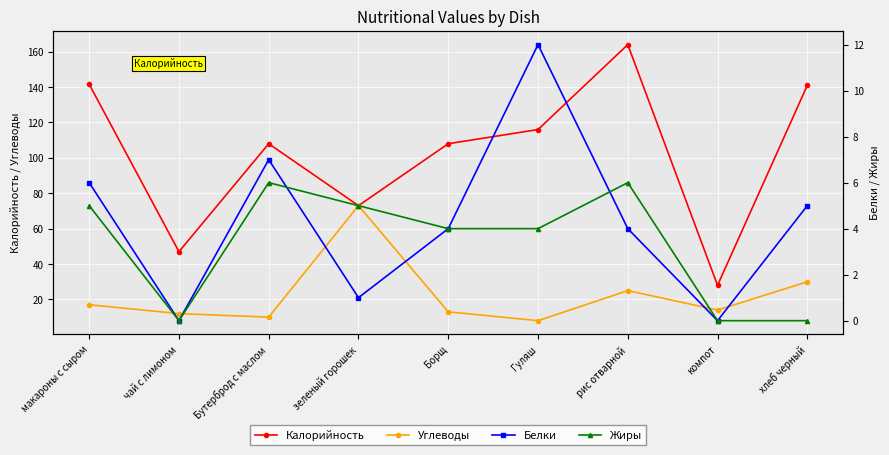

Which category has the highest value in the Белки series?

Гуляш